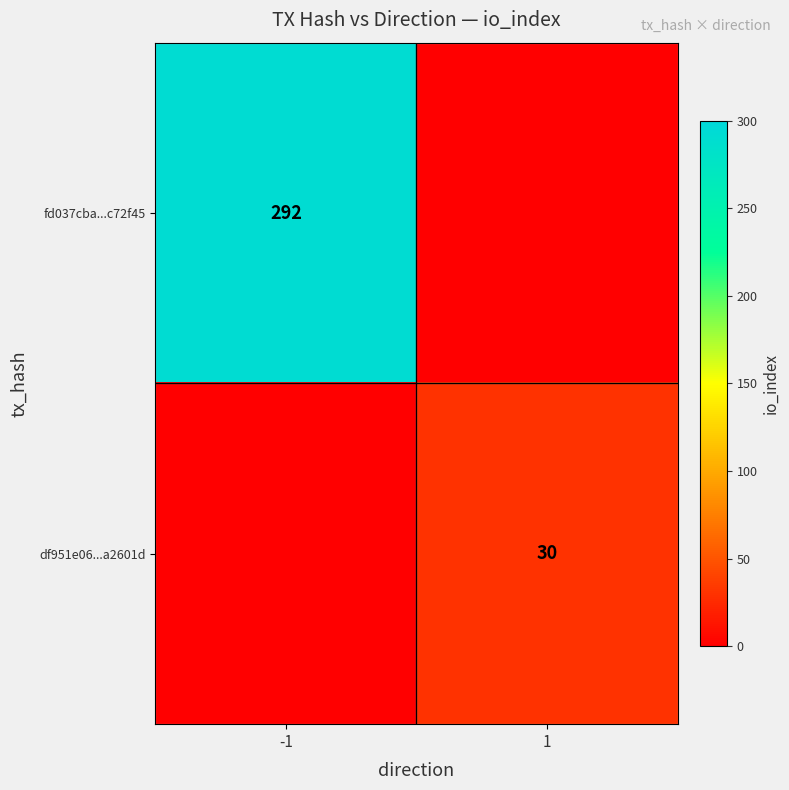

What is the total value across all series at 1?

30